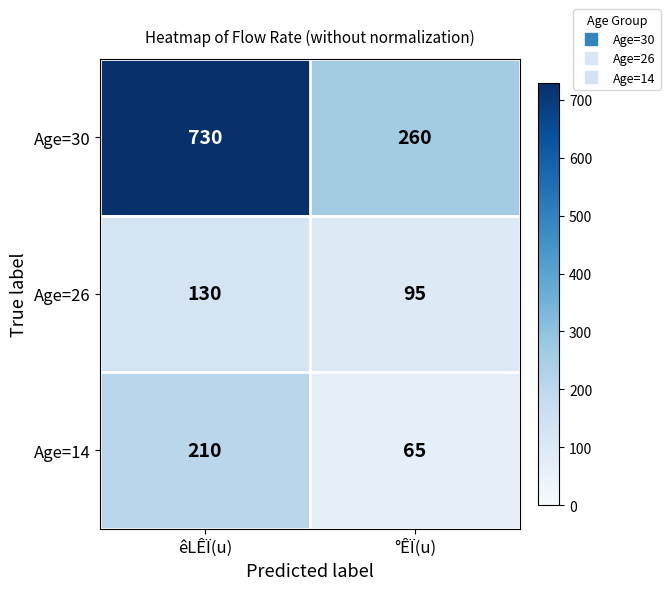

Which label corresponds to the smallest value in the chart?

°ÊÏ(u)